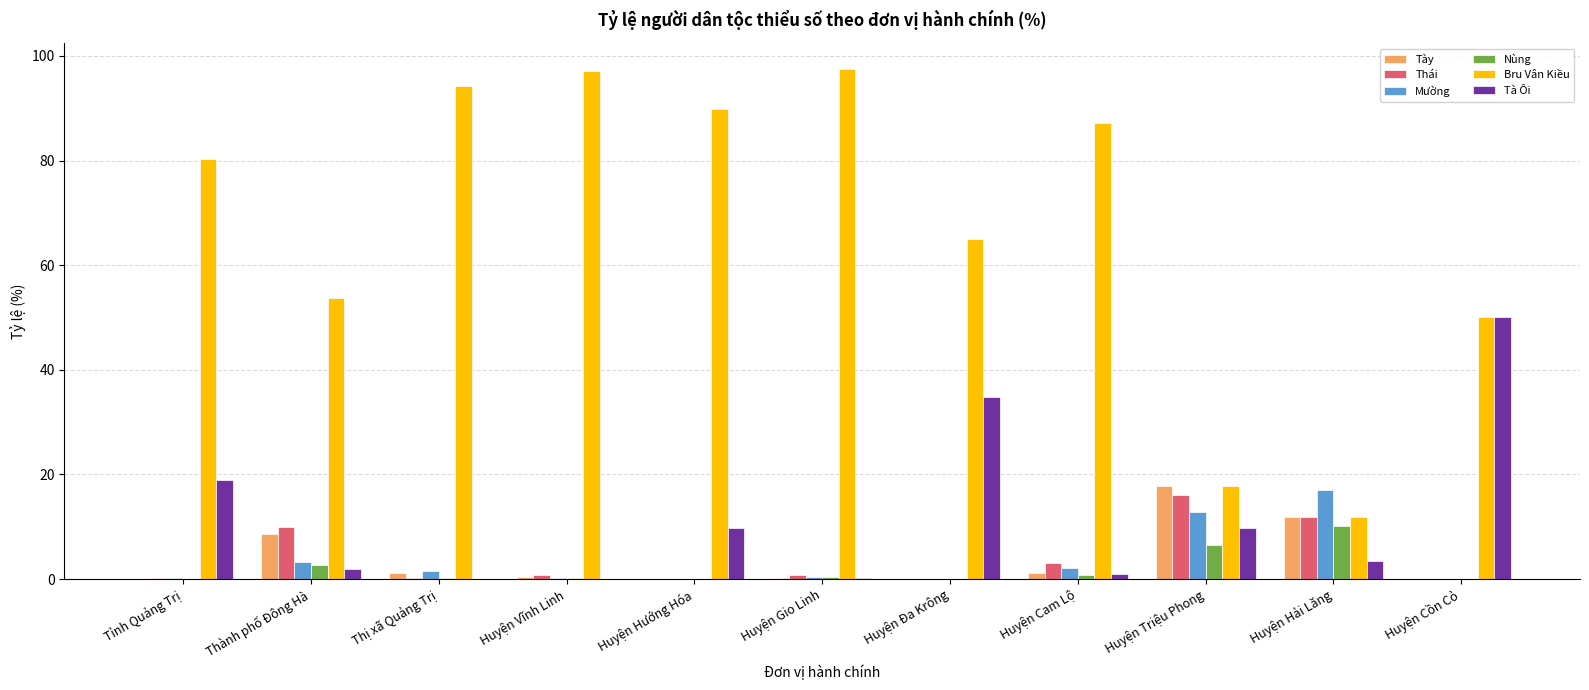

Which series changed the most between Thành phố Đông Hà and Huyện Triệu Phong?

Bru Vân Kiều